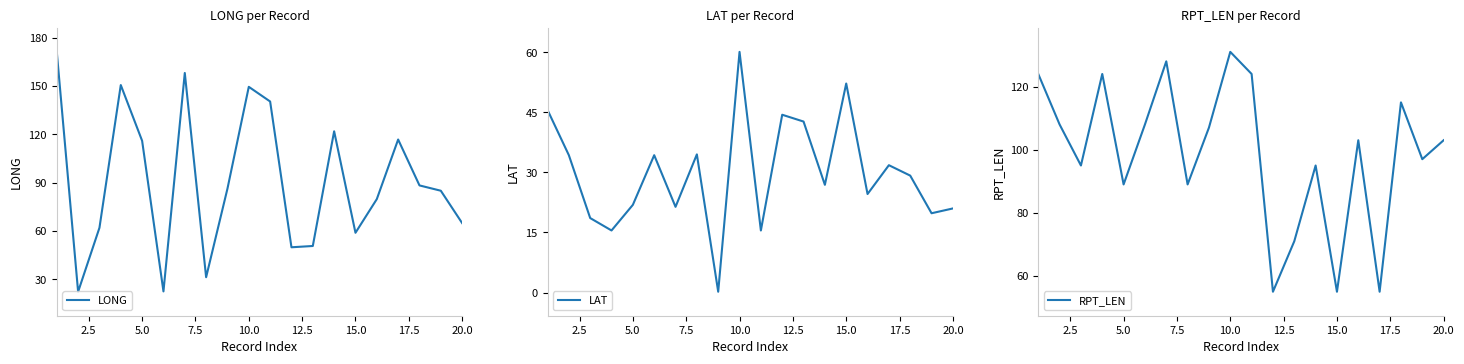

At which label does LAT reach its peak?

10.0